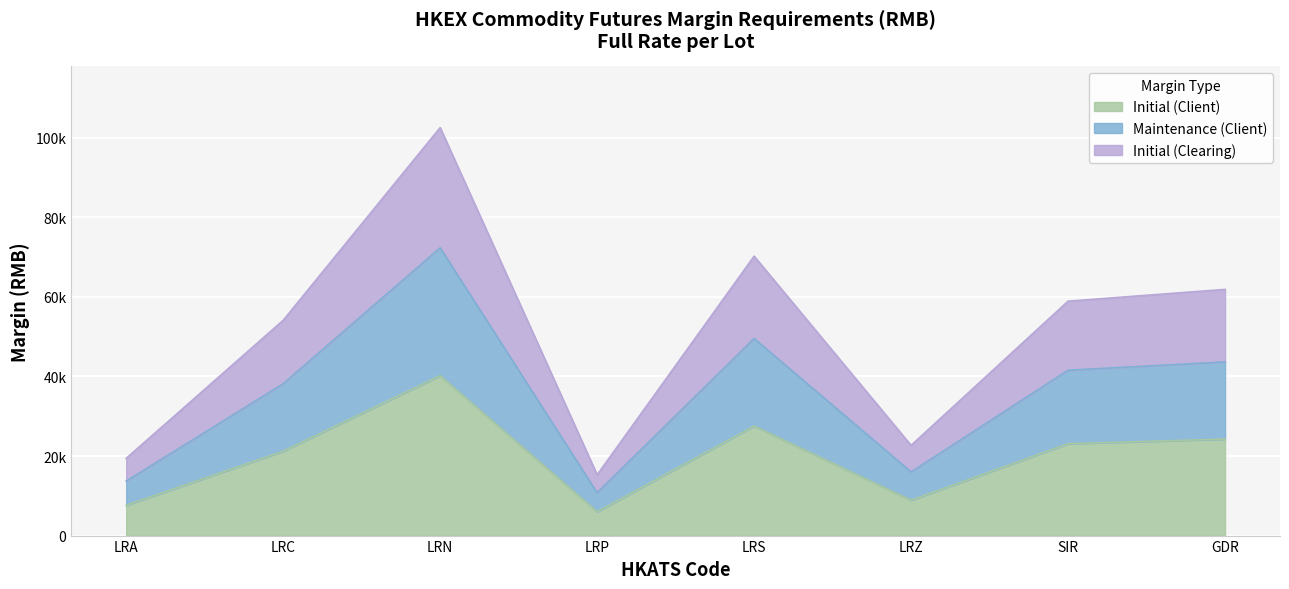

Reading left to right, what are all the values shown in this chart?

Initial (Client): 7607	21200	40179	5985	27517	8884	23088	24245
Maintenance (Client): 13692	38160	72322	10773	49530	15991	41558	43641
Initial (Clearing): 19412	54100	102532	15273	70220	22671	58918	61871